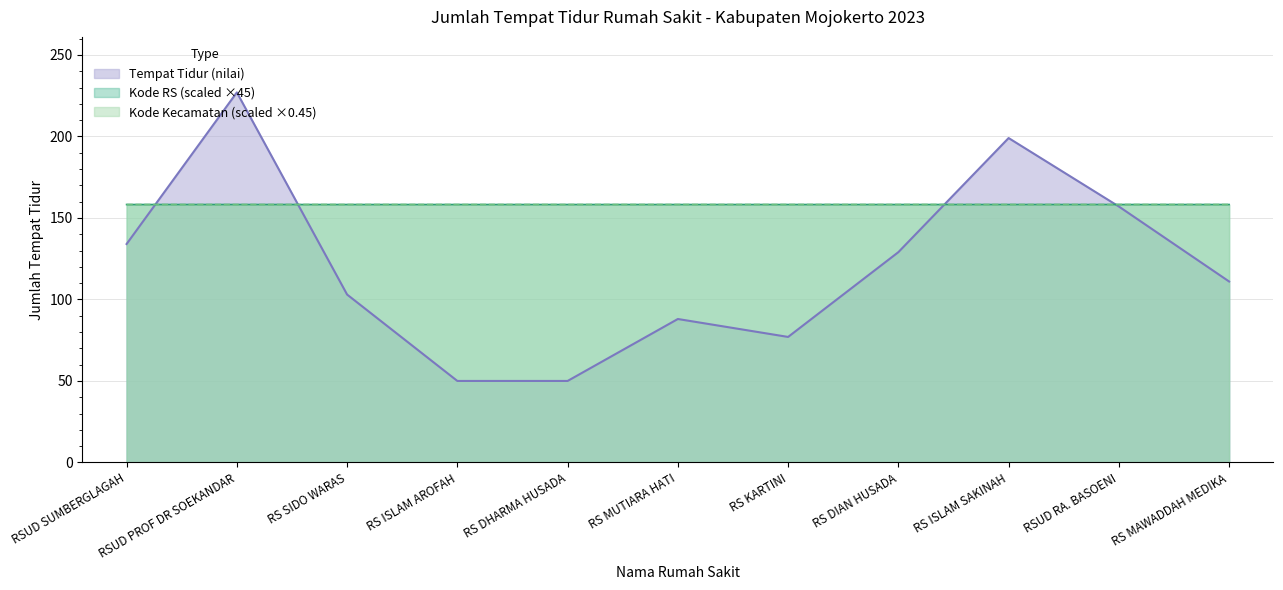

Which category has the lowest value in the Kode RS series?

RSUD SUMBERGLAGAH